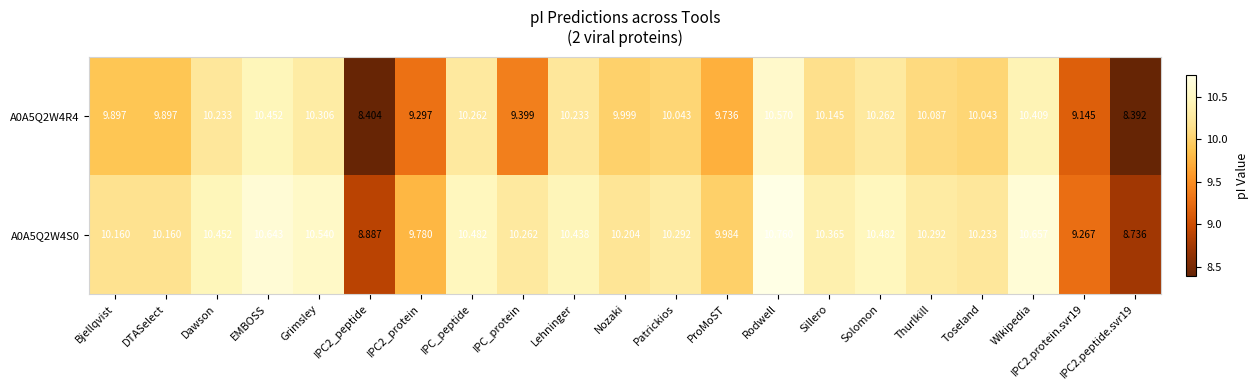

At which label does A0A5Q2W4S0 first exceed 10?

Bjellqvist